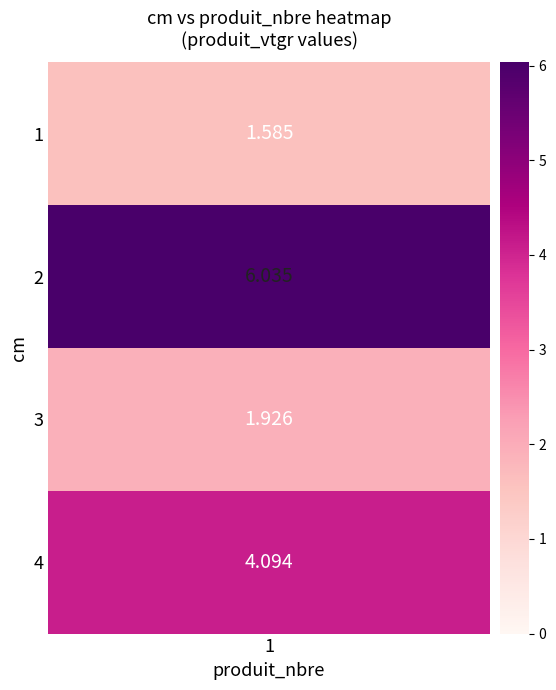

Rank the categories by value from lowest to highest.

1, 3, 4, 2